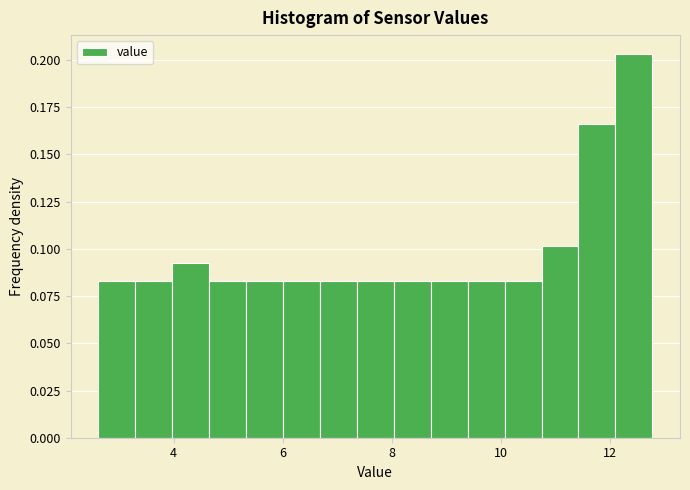

Read against the x-axis, roughly where is the centre of the tallest bar?

12.4